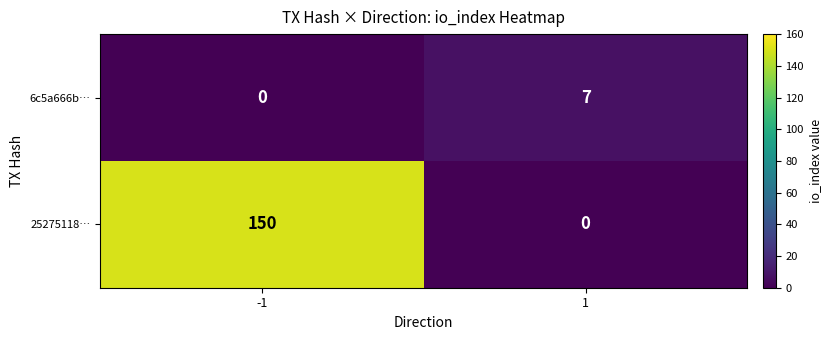

How many values in 6c5a666b… are above zero?

1